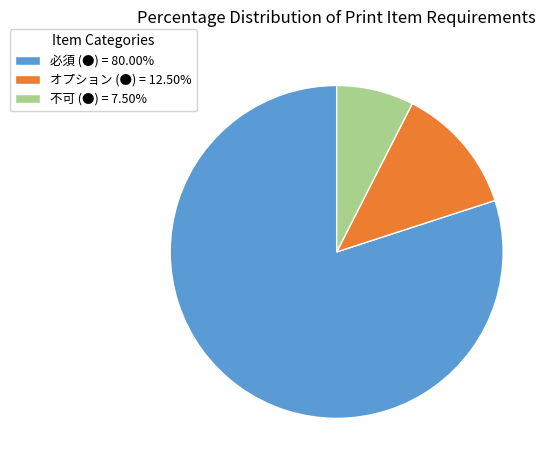

Do 不可 (●) = 7.50% and オプション (●) = 12.50% together represent more than half of the pie?

No